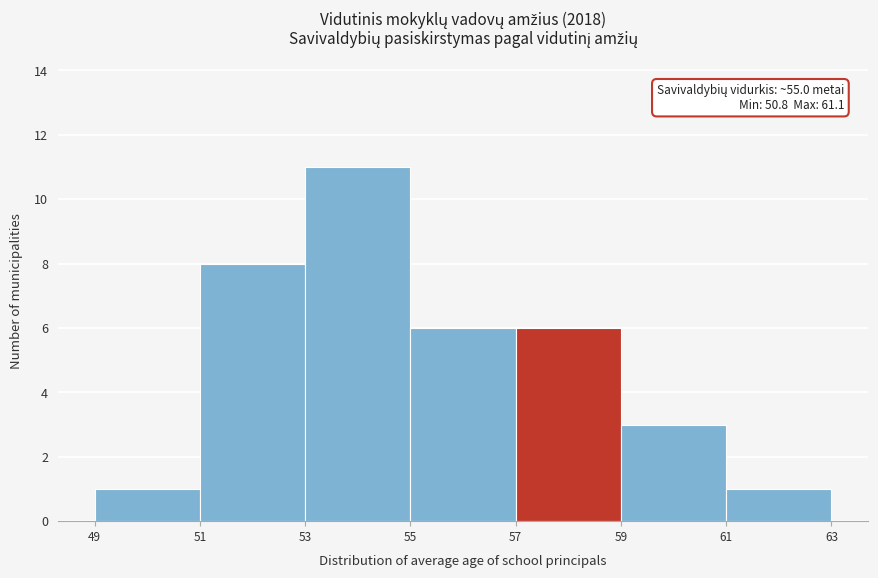

Which range on the x-axis has the tallest bar?

53 to 55